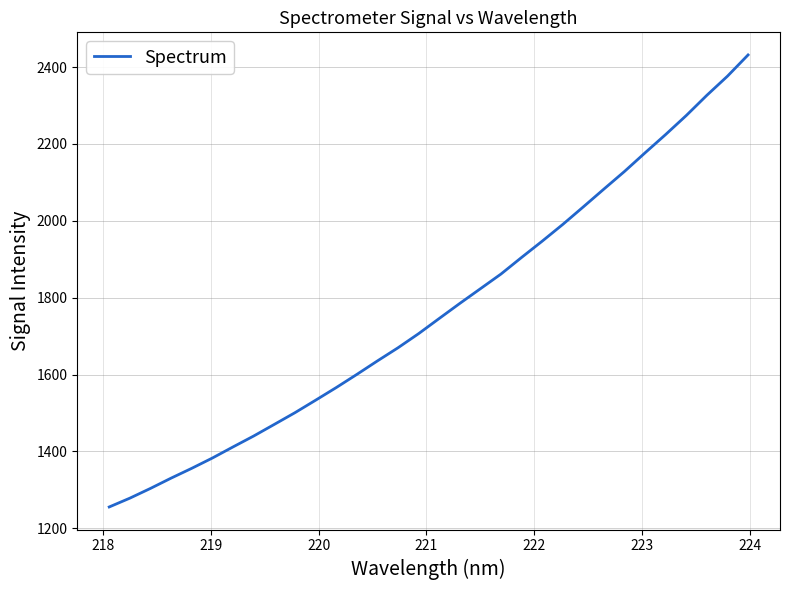

How many lines are shown in the chart?

1